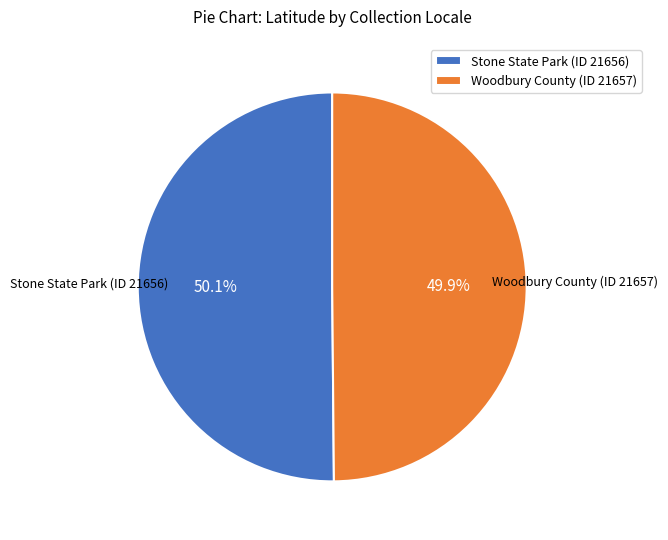

What portion of the pie excludes Woodbury County (ID 21657)?

50.1%